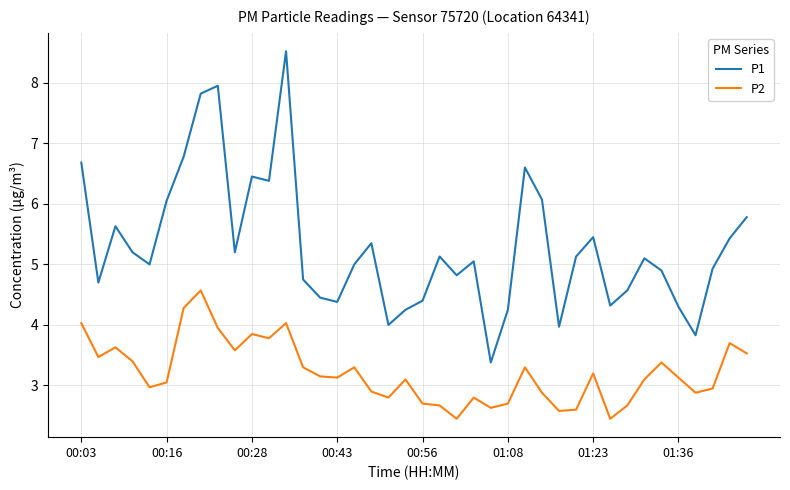

What is the highest value of the P1 series?

8.5